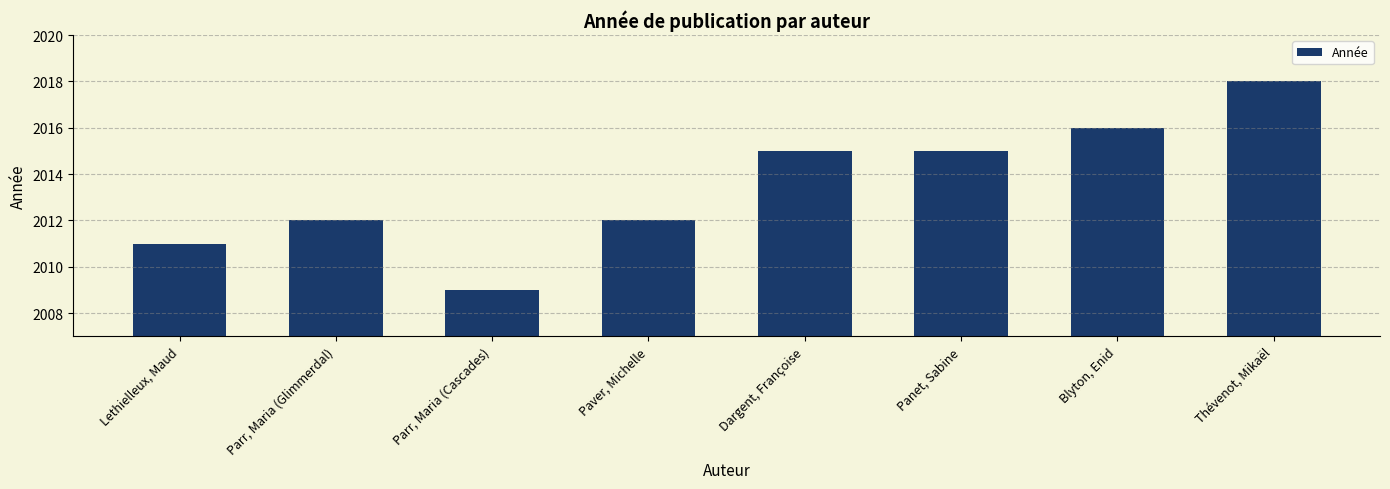

What is the ratio of the value at Parr, Maria (Cascades) to the value at Parr, Maria (Glimmerdal)?

1.0